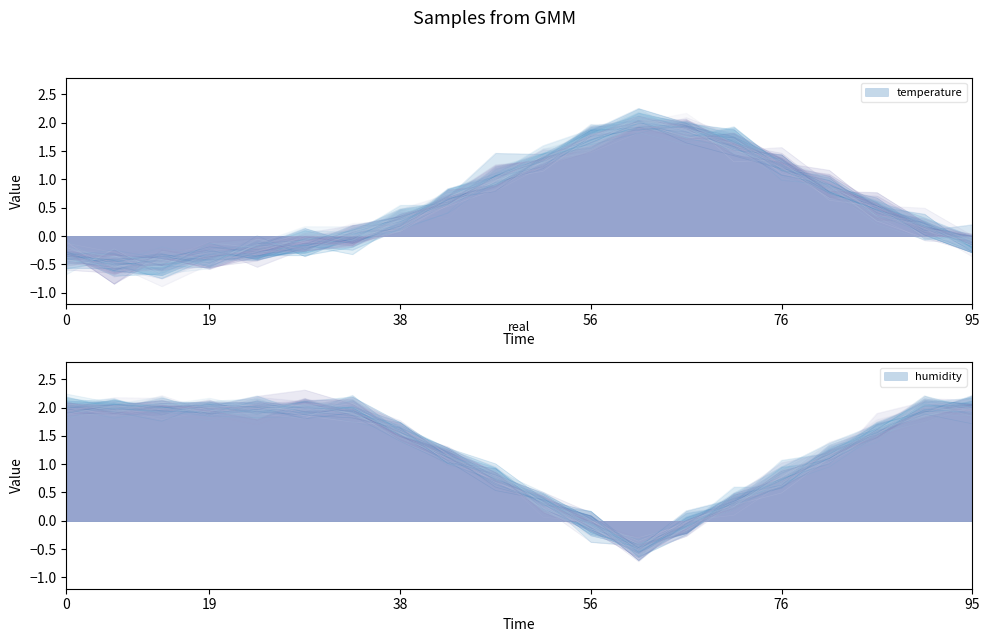

What is the difference between the second highest and second lowest values in the humidity series?

2.2